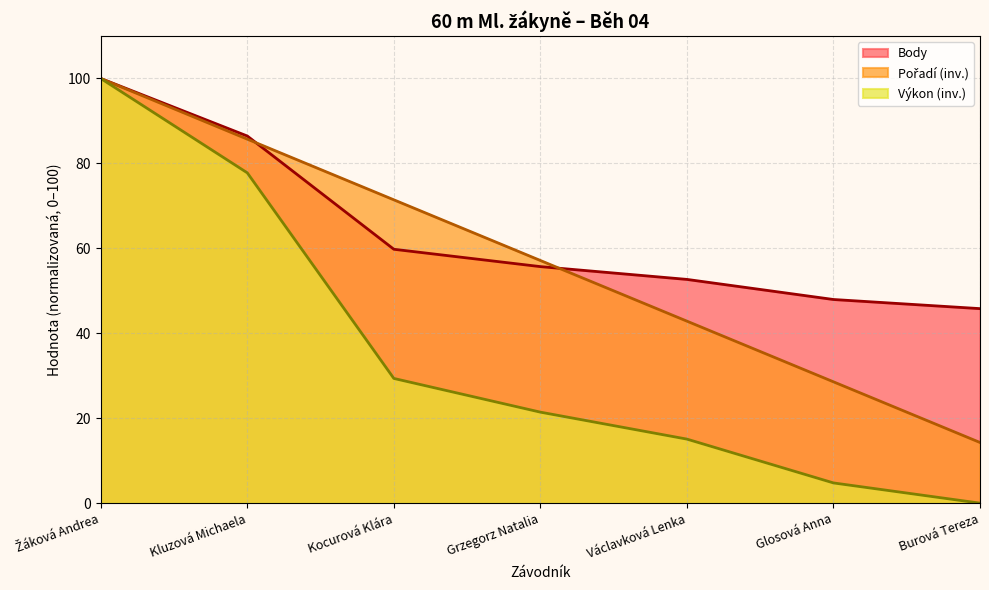

Rank the categories by Výkon value from highest to lowest.

Žáková Andrea, Kluzová Michaela, Kocurová Klára, Grzegorz Natalia, Václavková Lenka, Glosová Anna, Burová Tereza